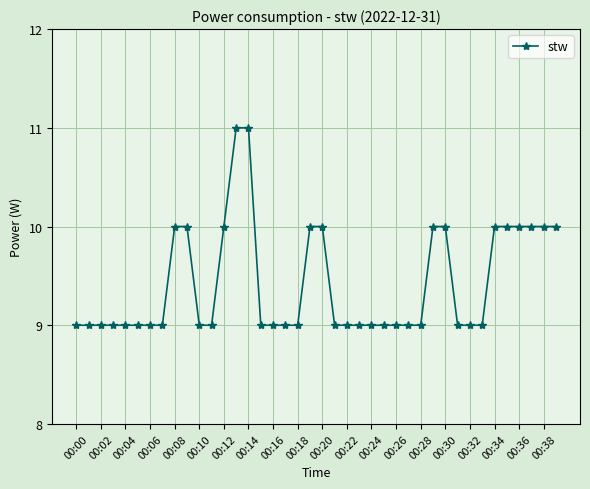

What is the maximum value shown in the chart?

11